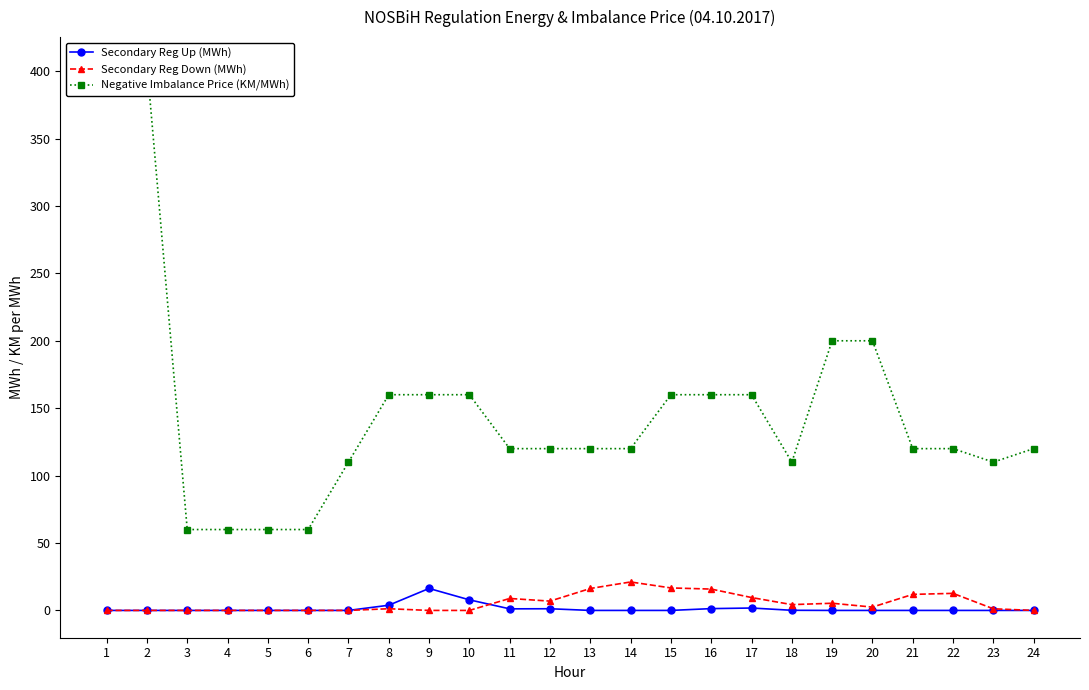

Where is the first local minimum for Secondary Reg Up (MWh)?

11